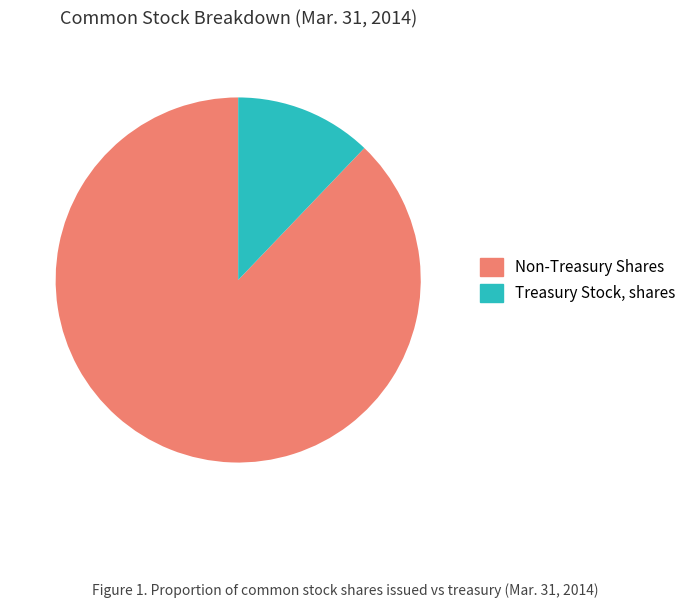

Is it true that Non-Treasury Shares is 99% of the pie?

False